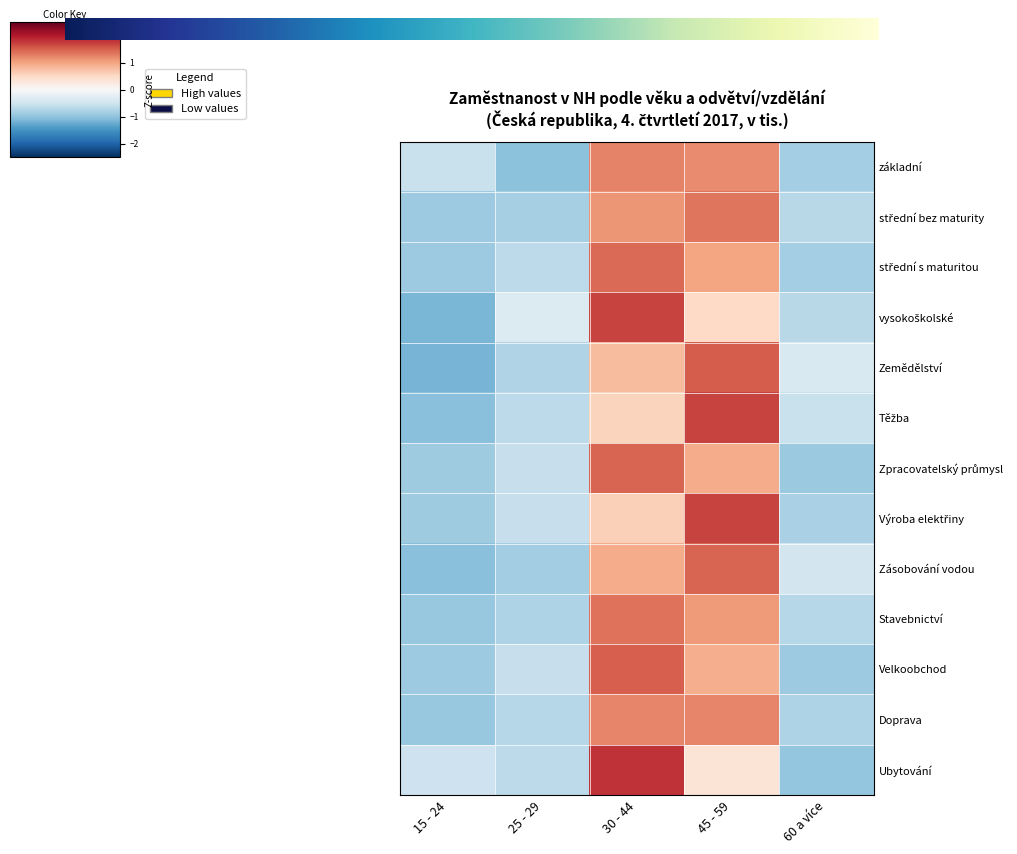

Which category has the highest value across all series?

30 - 44